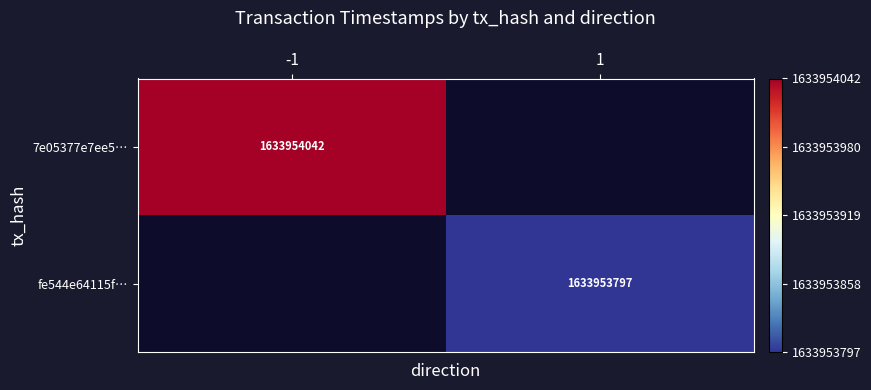

Is it true that 7e05377e7ee51fc8cf3520b7610a666521012ab equals 1633954042 at time_stamp?

True